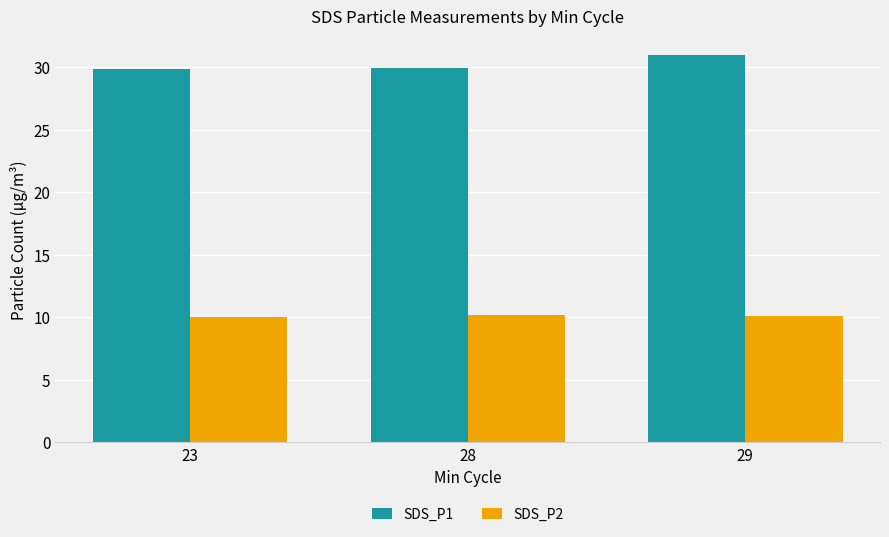

Which series has the largest range (max minus min)?

SDS_P1